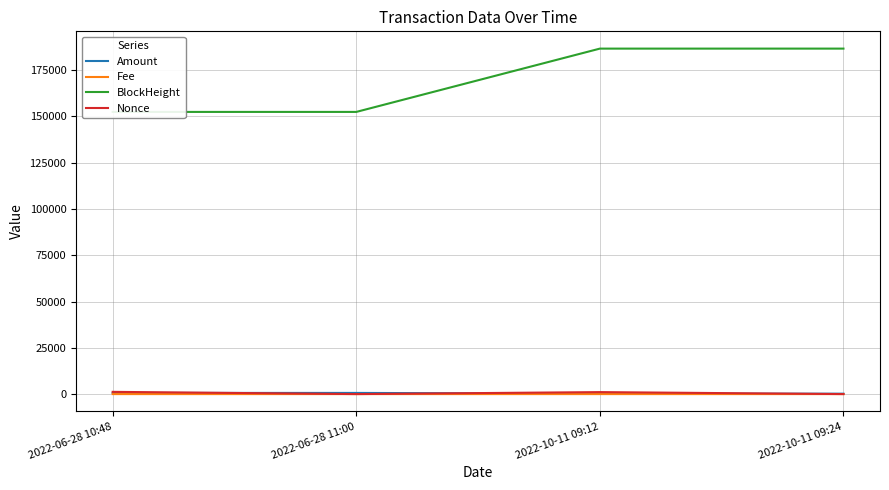

How many data points in Nonce are less than 1067?

2